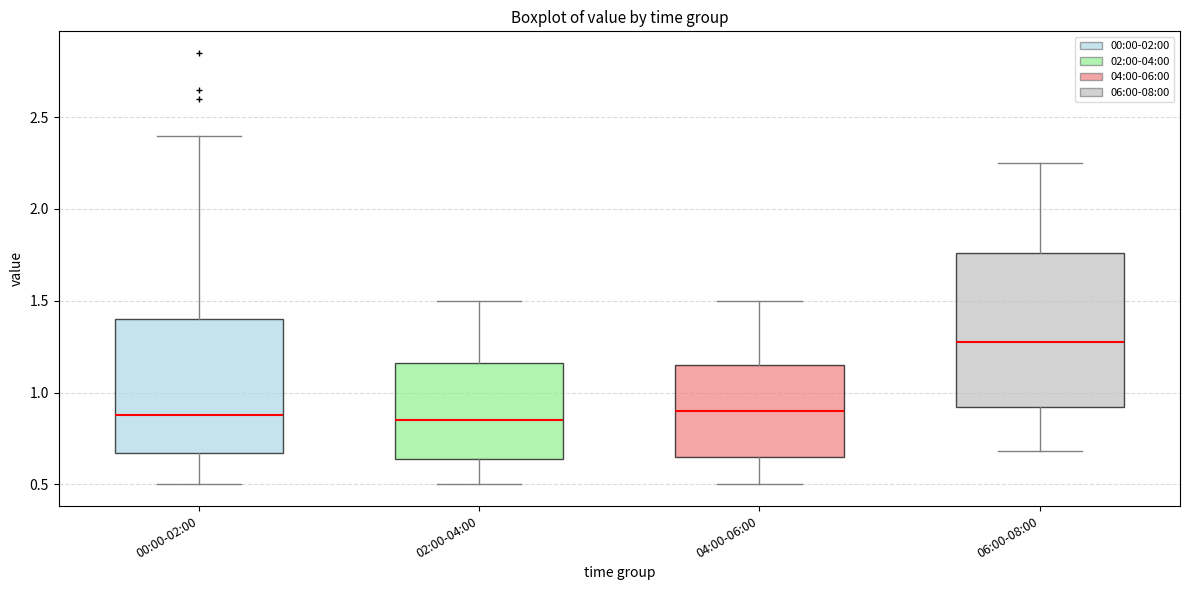

Where does the median line of the box for 04:00-06:00 sit on the y-axis? The values are not printed on the chart, so give them approximately, as read against the axis.

0.90